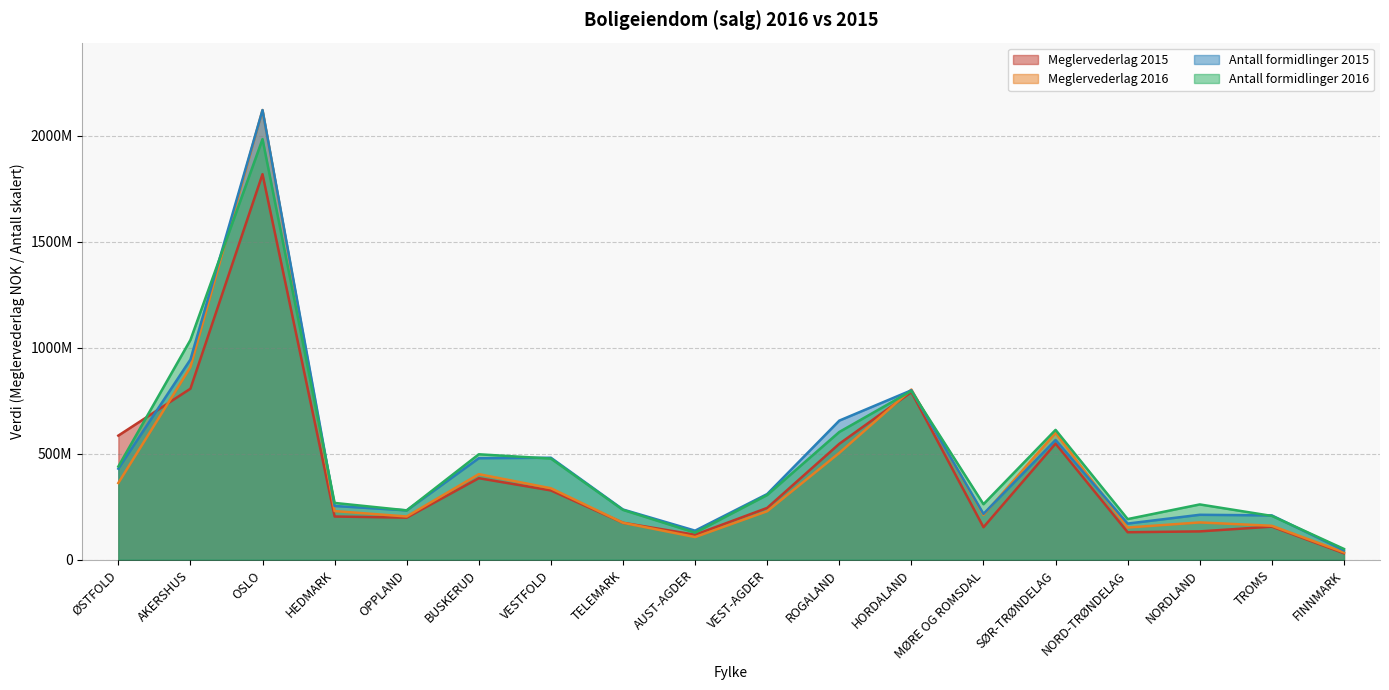

What position from the left is NORDLAND?

16